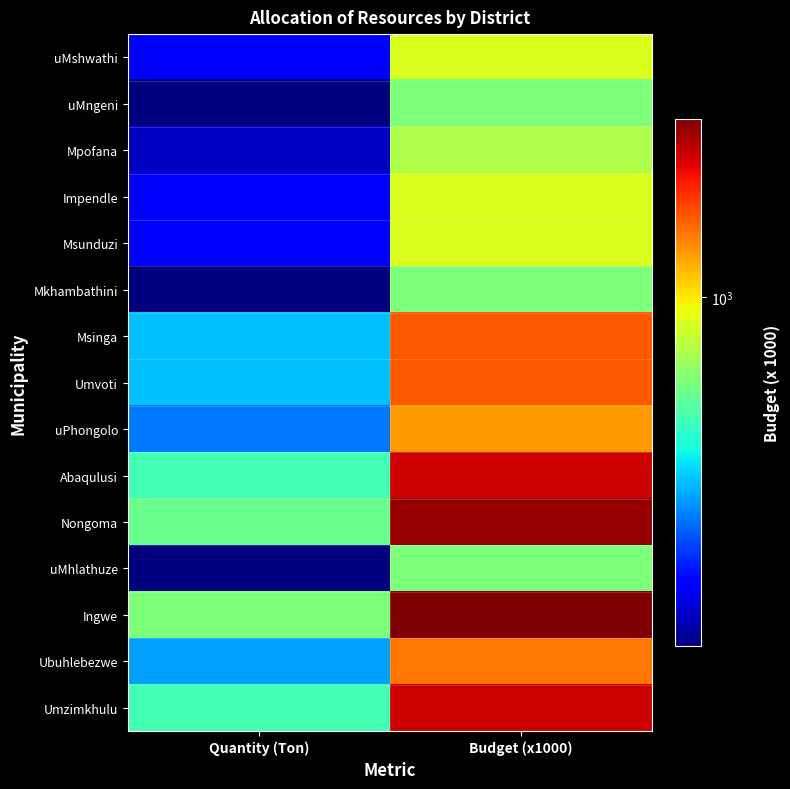

Reading right to left, transcribe all the data shown in this chart.

uMshwathi: Budget (x1000)=900.0	Quantity (Ton)=300.0
uMngeni: Budget (x1000)=700.0	Quantity (Ton)=233.3
Mpofana: Budget (x1000)=800.0	Quantity (Ton)=266.7
Impendle: Budget (x1000)=900.0	Quantity (Ton)=300.0
Msunduzi: Budget (x1000)=900.0	Quantity (Ton)=300.0
Mkhambathini: Budget (x1000)=700.0	Quantity (Ton)=233.3
Msinga: Budget (x1000)=1400.0	Quantity (Ton)=466.7
Umvoti: Budget (x1000)=1400.0	Quantity (Ton)=466.7
uPhongolo: Budget (x1000)=1200.0	Quantity (Ton)=400.0
Abaqulusi: Budget (x1000)=1800.0	Quantity (Ton)=600.0
Nongoma: Budget (x1000)=2000.0	Quantity (Ton)=666.7
uMhlathuze: Budget (x1000)=700.0	Quantity (Ton)=233.3
Ingwe: Budget (x1000)=2100.0	Quantity (Ton)=700.0
Ubuhlebezwe: Budget (x1000)=1300.0	Quantity (Ton)=433.3
Umzimkhulu: Budget (x1000)=1800.0	Quantity (Ton)=600.0